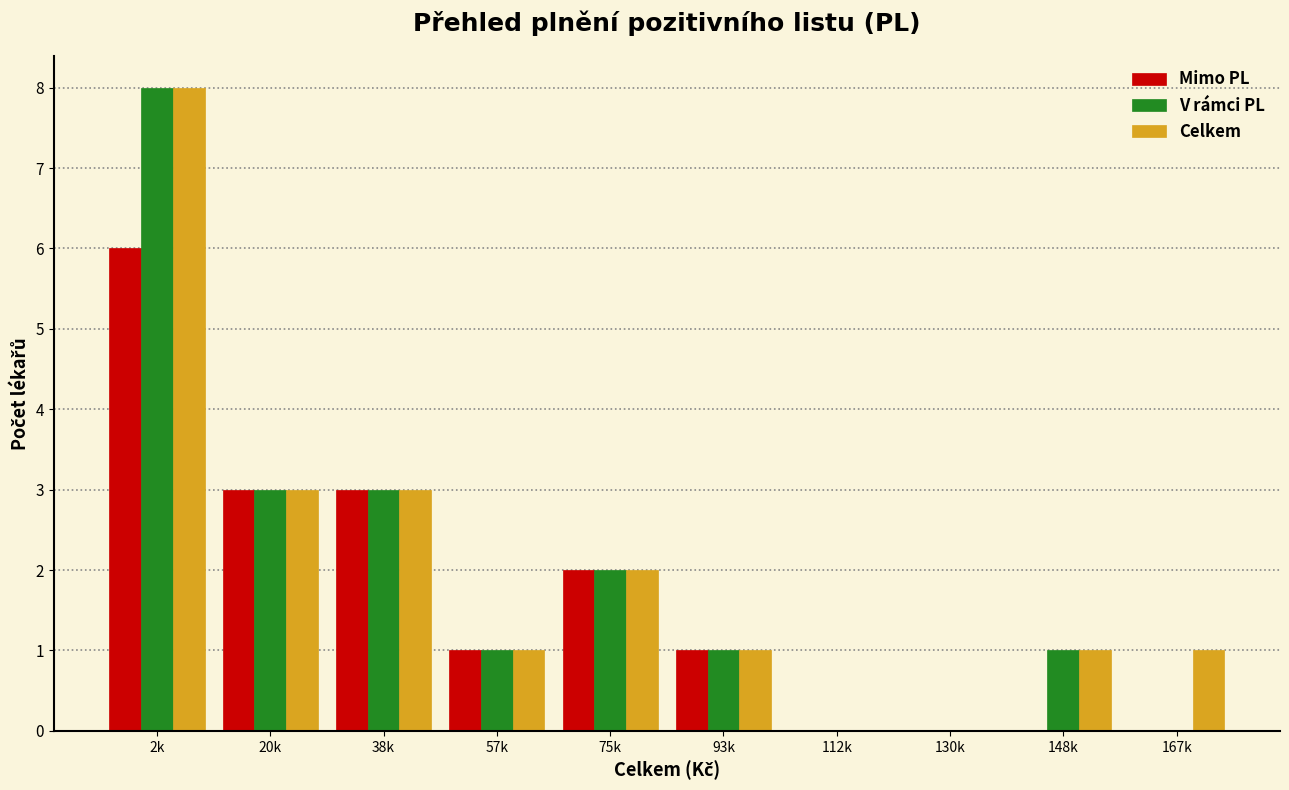

Reading right to left, list all the values displayed in this chart.

Mimo PL: 167k=0	148k=0	130k=0	112k=0	93k=1	75k=2	57k=1	38k=3	20k=3	2k=6
V rámci PL: 167k=0	148k=1	130k=0	112k=0	93k=1	75k=2	57k=1	38k=3	20k=3	2k=8
Celkem: 167k=1	148k=1	130k=0	112k=0	93k=1	75k=2	57k=1	38k=3	20k=3	2k=8